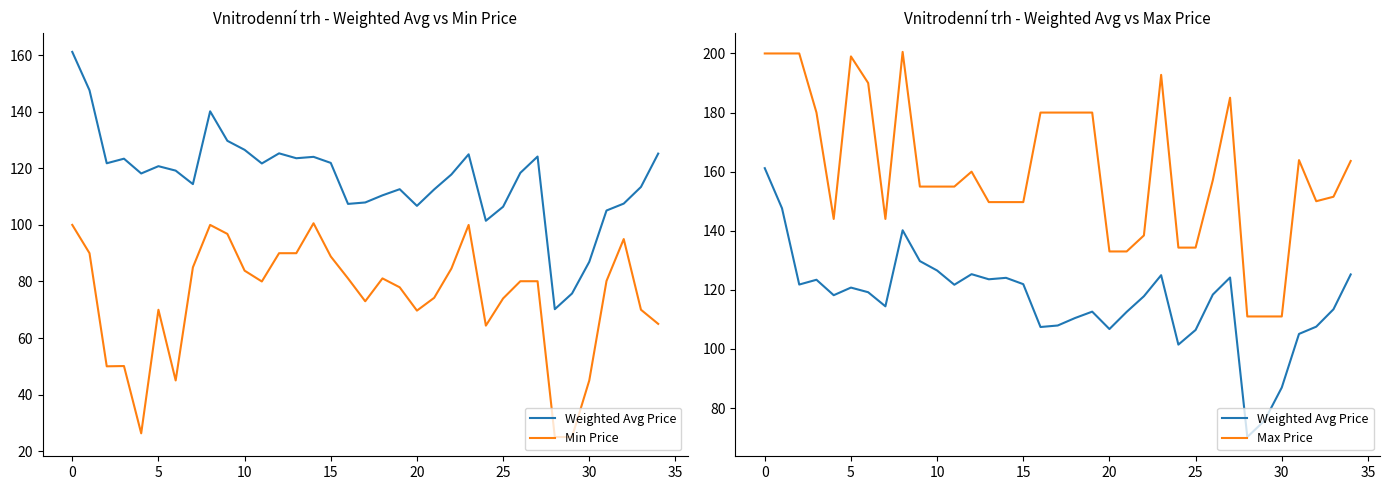

Count the number of data series in this chart.

3